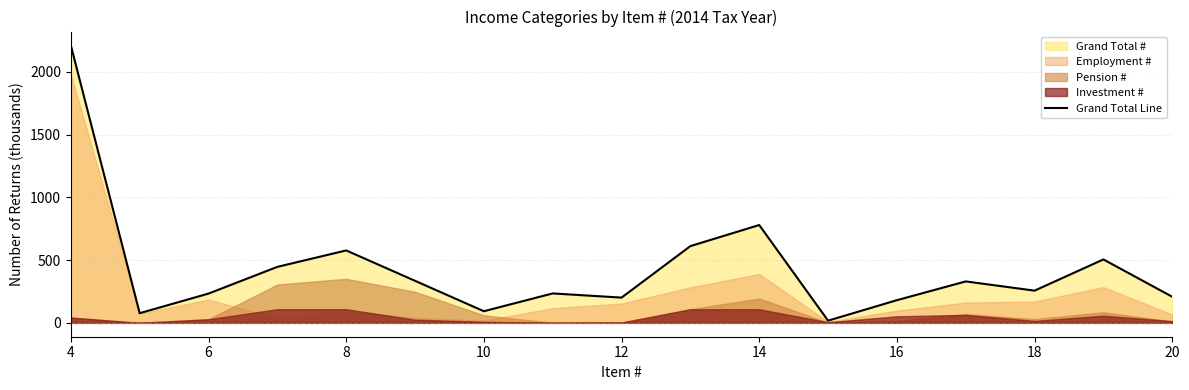

What is the highest value of the Grand Total Line series?

2211.6